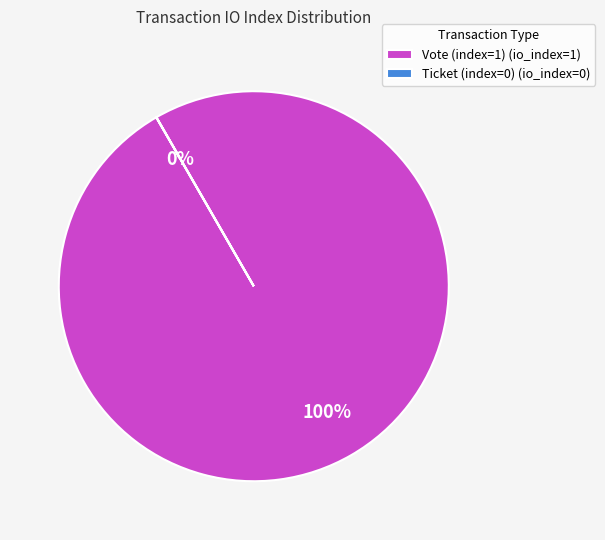

Between Ticket (index=0) and Vote (index=1), which is larger?

Vote (index=1)